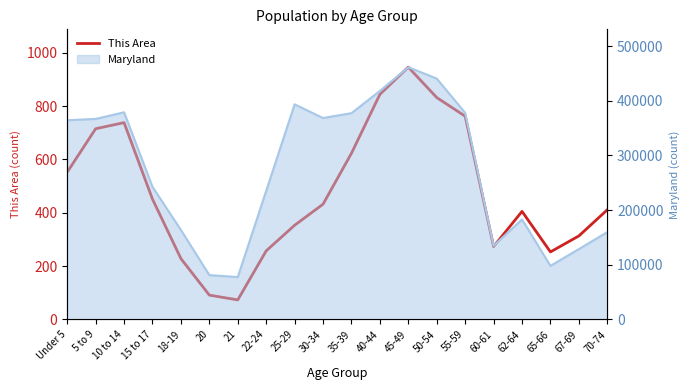

The value at 40-44 is 1257. True or false?

False